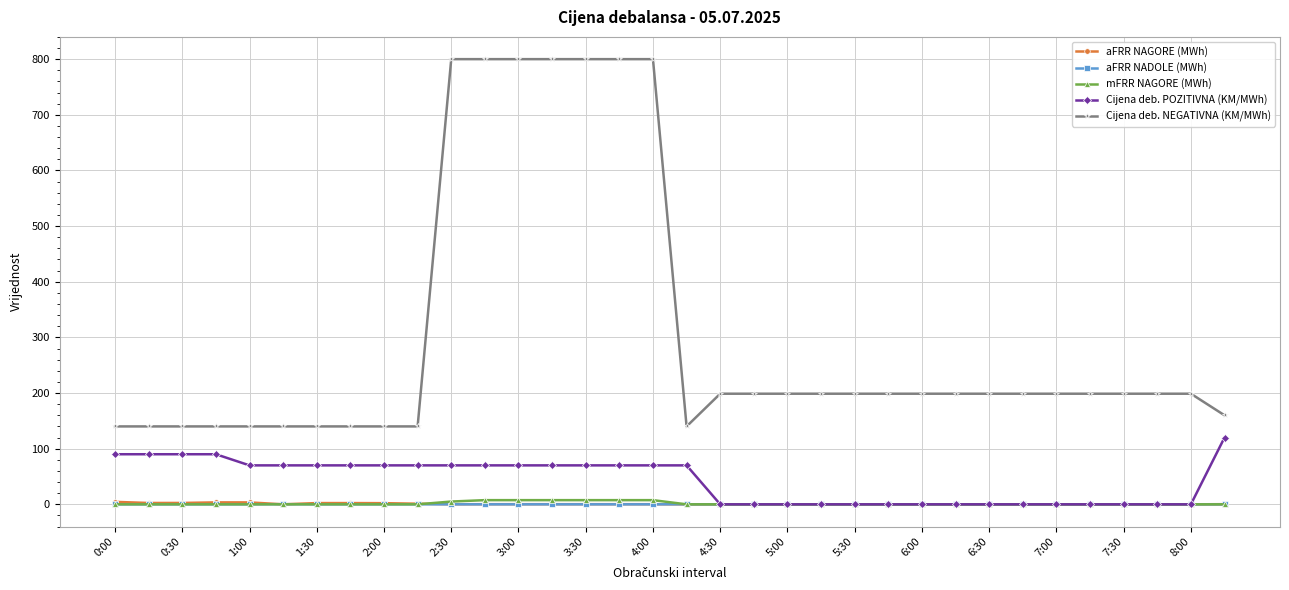

True or false: Cijena deb. NEGATIVNA (KM/MWh) and aFRR NADOLE (MWh) cross at least once.

False